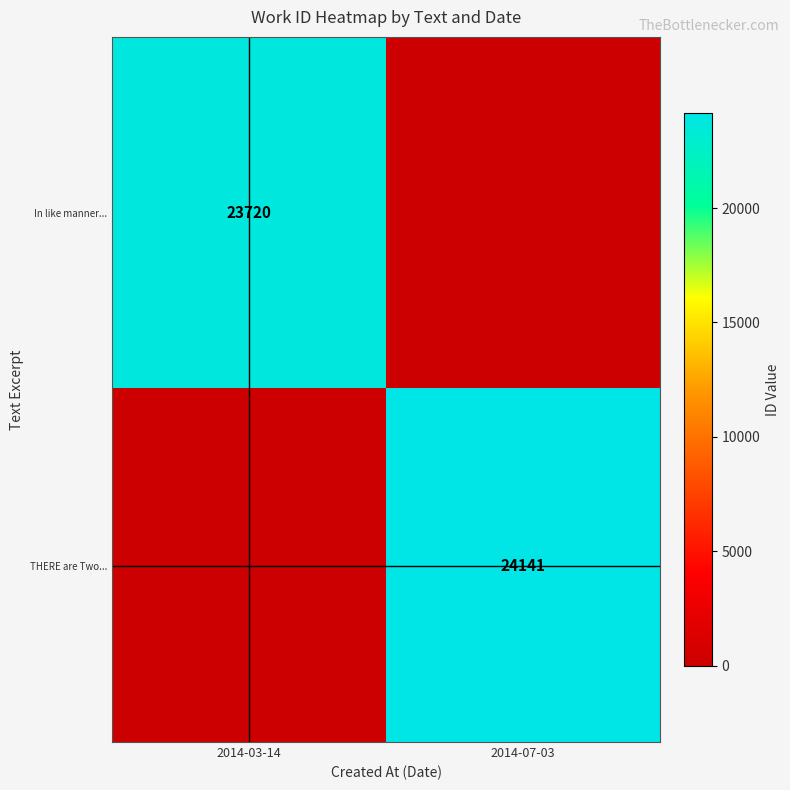

The THERE are Two... series shows 24141 at 2014-07-03. True or false?

True